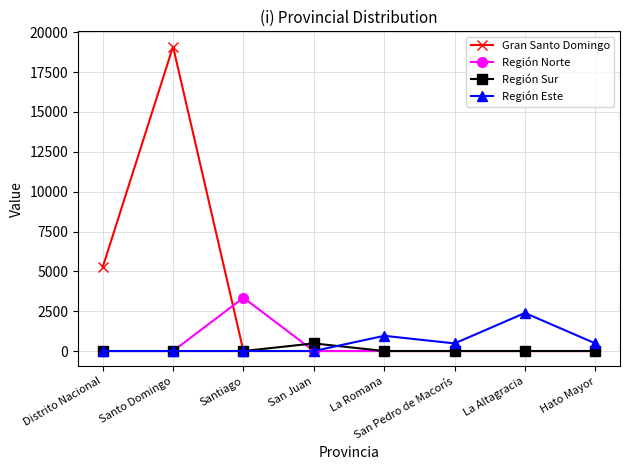

Is this an area chart (filled region under the line)?

No